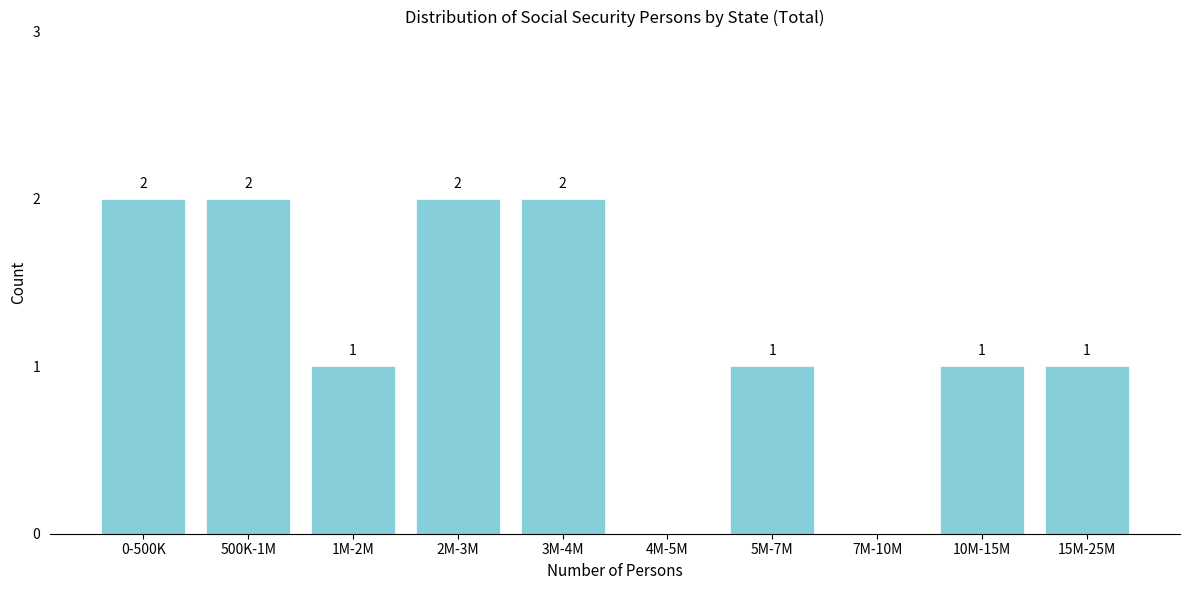

Reading left to right, transcribe all the data shown in this chart.

0-500K=2	500K-1M=2	1M-2M=1	2M-3M=2	3M-4M=2	4M-5M=0	5M-7M=1	7M-10M=0	10M-15M=1	15M-25M=1